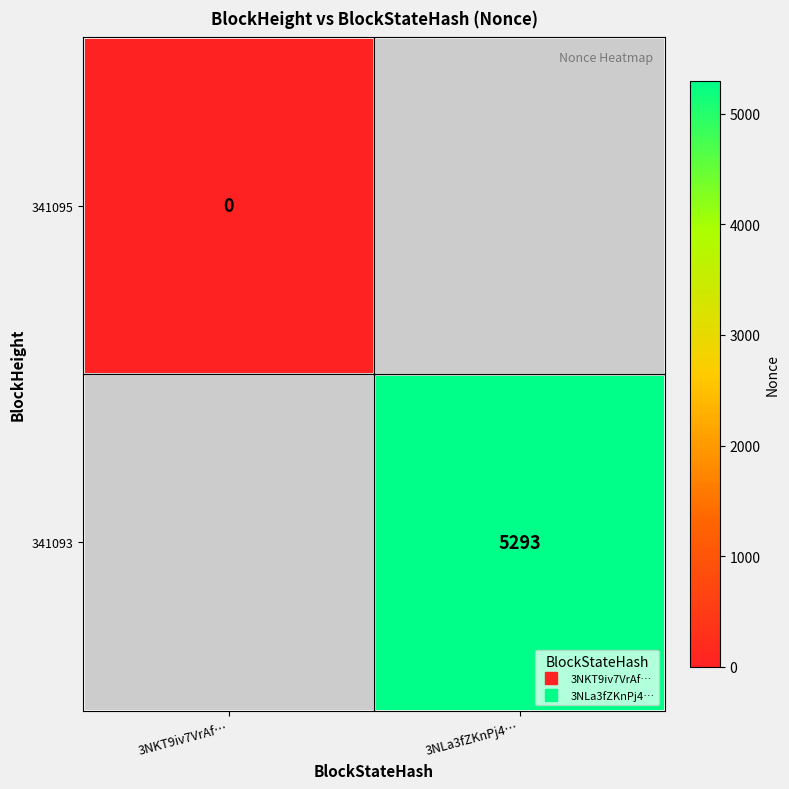

Rank the series by their average value, from lowest to highest.

341095, 341093